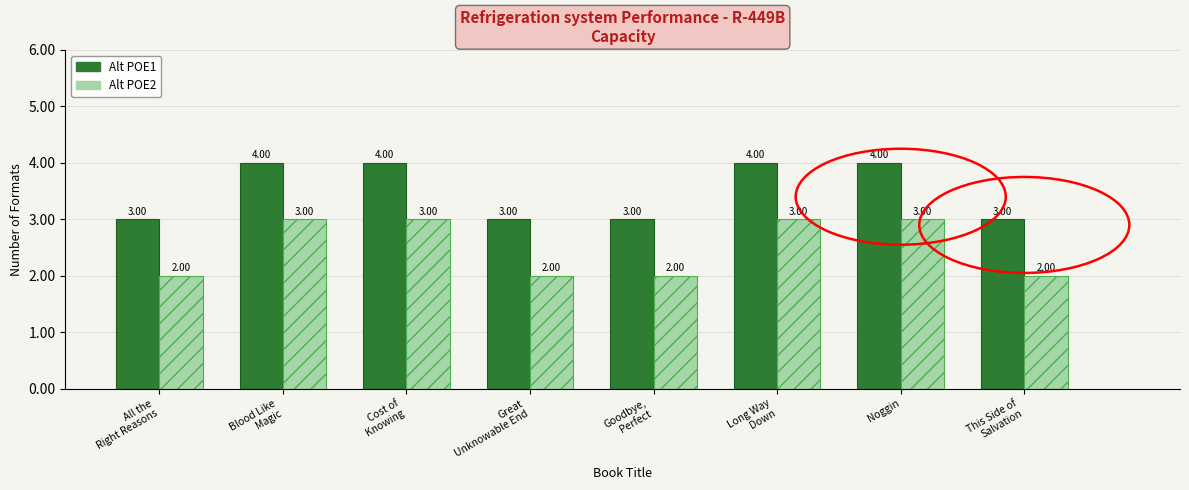

What is the sum of the Alt POE1 values at All the
Right Reasons and Blood Like
Magic?

7